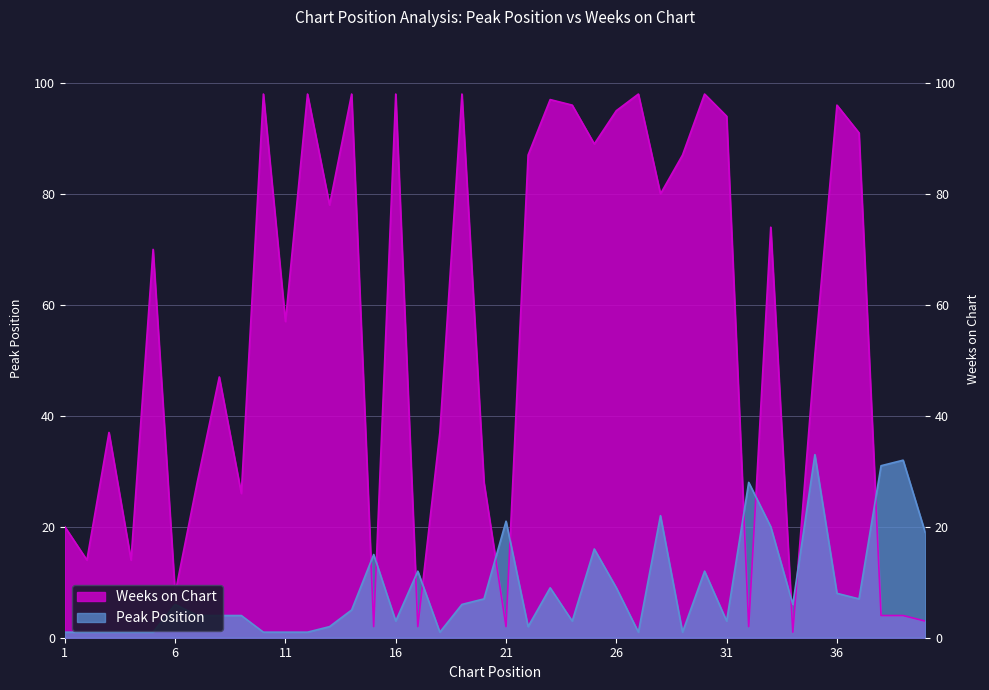

Where does the Peak Position series first go above 6?

15